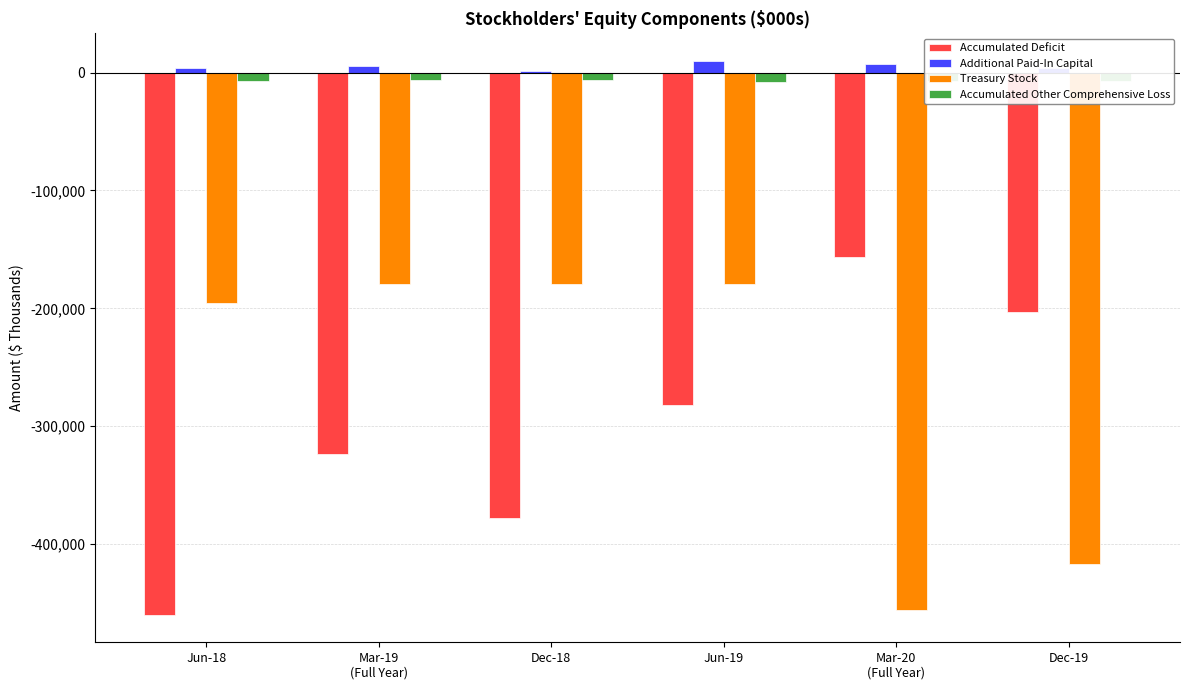

What is the sum of the Accumulated Deficit values at Jun-19 and Jun-18?

-742421